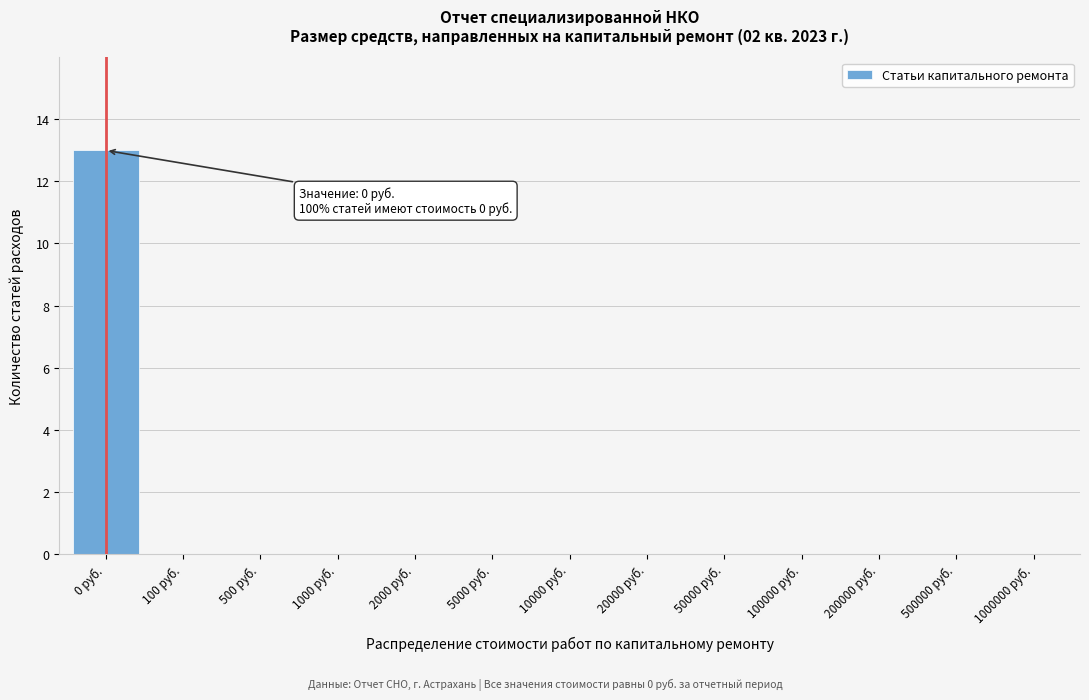

Reading right to left, transcribe all the data shown in this chart.

1000000 руб.=0	500000 руб.=0	200000 руб.=0	100000 руб.=0	50000 руб.=0	20000 руб.=0	10000 руб.=0	5000 руб.=0	2000 руб.=0	1000 руб.=0	500 руб.=0	100 руб.=0	0 руб.=13